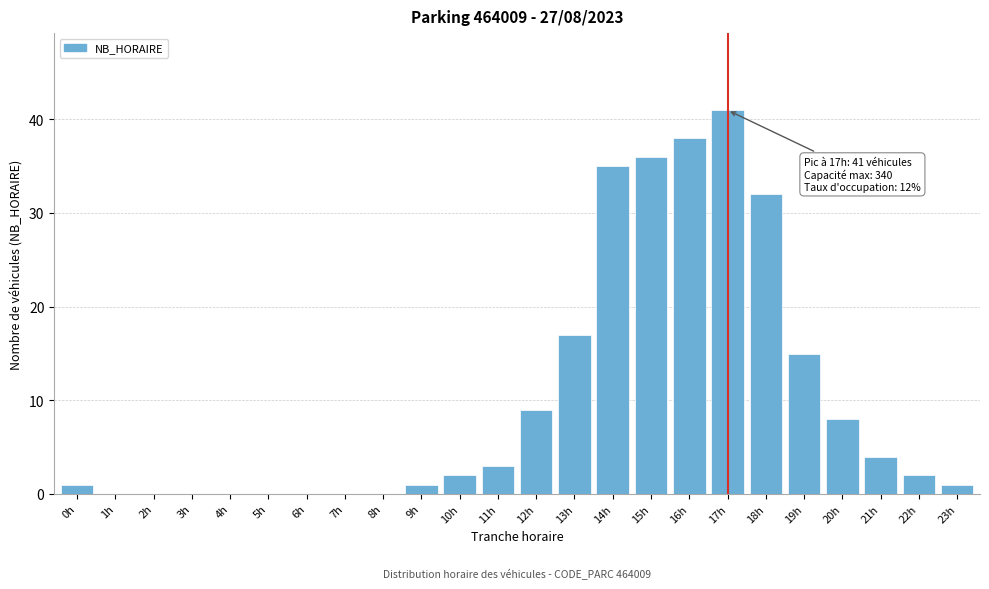

Reading left to right, extract all data points from this chart.

0h=1	1h=0	2h=0	3h=0	4h=0	5h=0	6h=0	7h=0	8h=0	9h=1	10h=2	11h=3	12h=9	13h=17	14h=35	15h=36	16h=38	17h=41	18h=32	19h=15	20h=8	21h=4	22h=2	23h=1